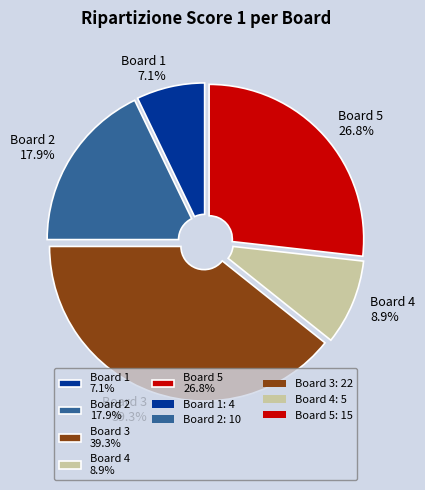

Combined, do Board 1 and Board 2 account for over 50%?

No